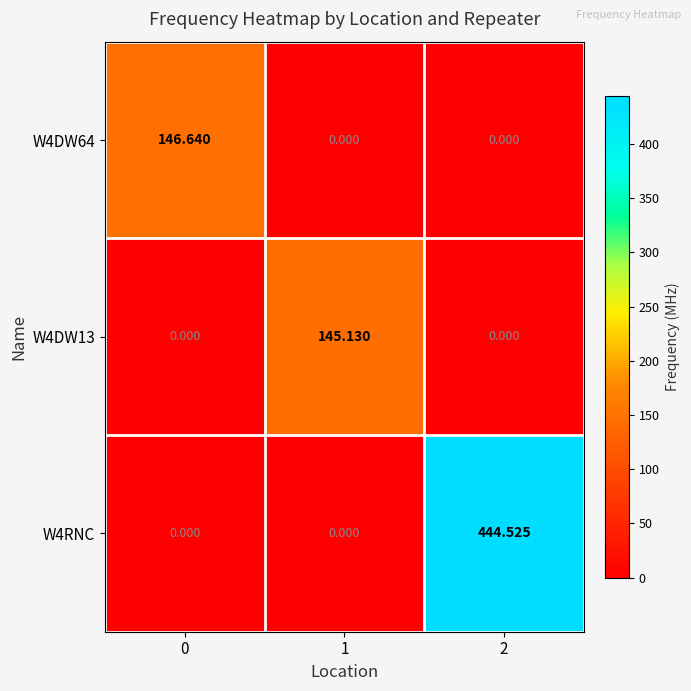

Is the value of W4DW13 at 1 greater than the value of W4RNC at 0?

Yes